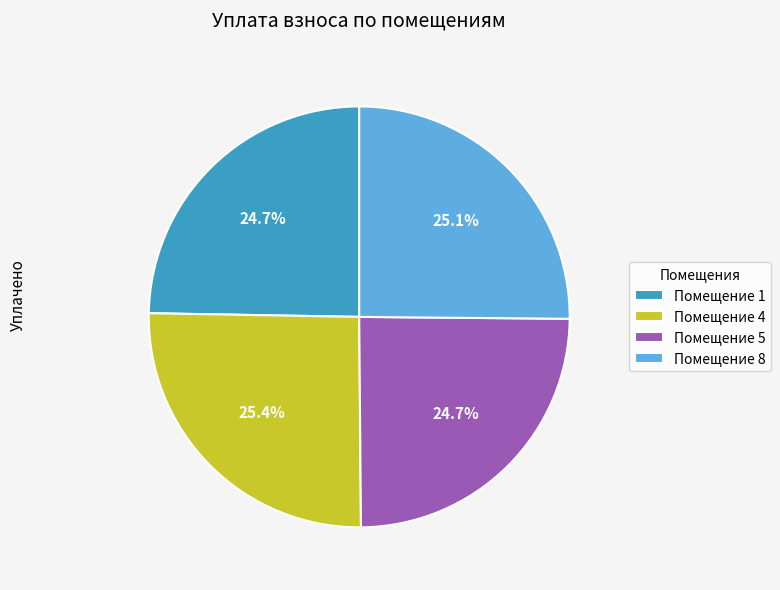

What percentage is NOT represented by Помещение 5?

75.3%